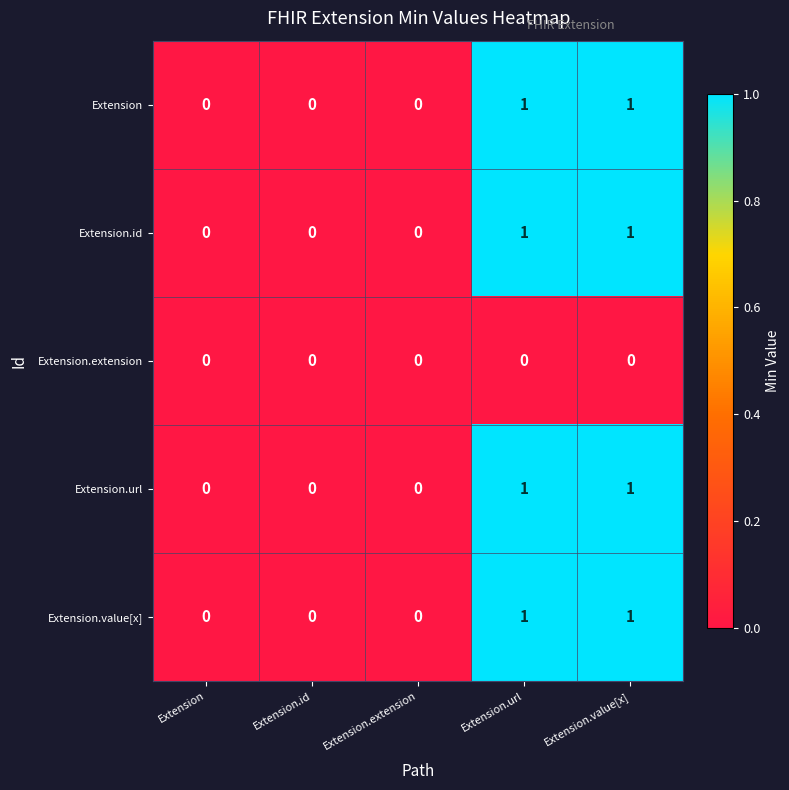

The Extension series shows 2 at Extension.value[x]. True or false?

False